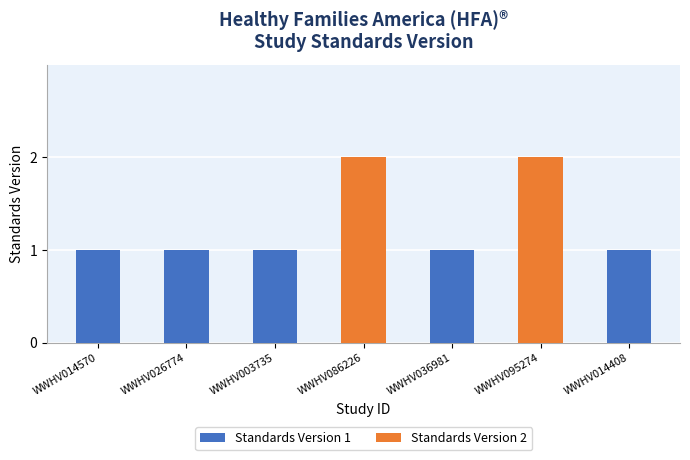

What is the value of the 5th bar from the left?

1